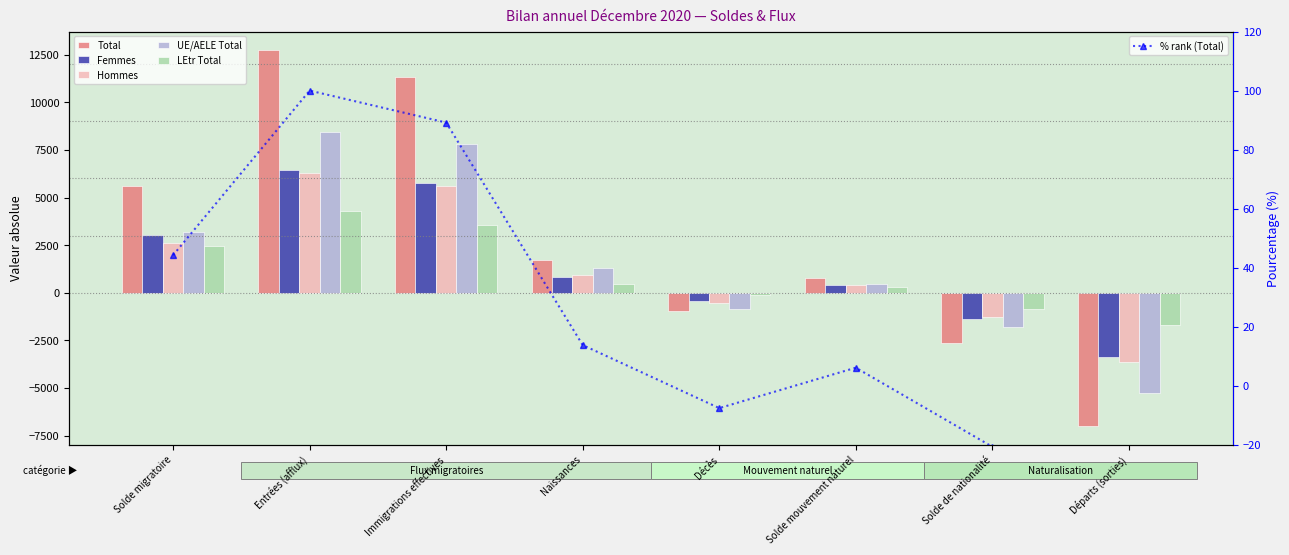

The Total series shows 769.0 at Solde mouvement naturel. True or false?

True